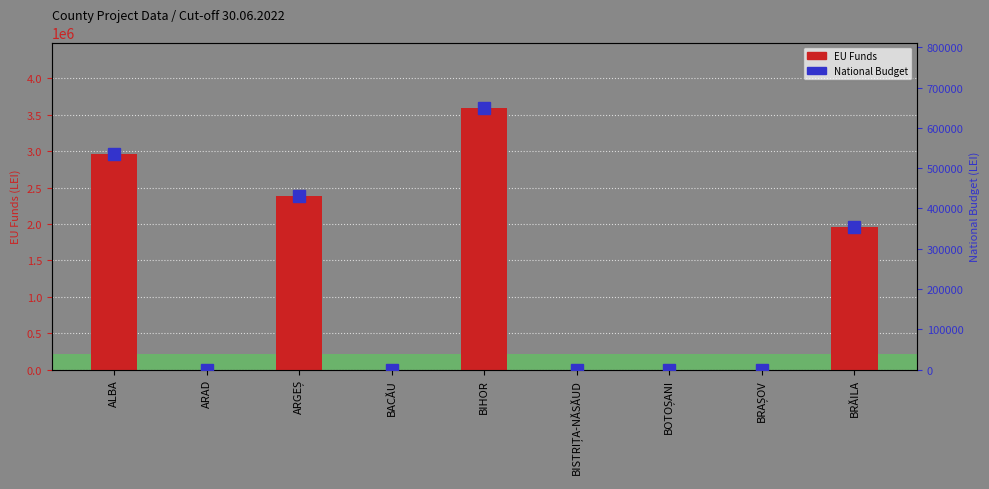

Reading left to right, list all the values displayed in this chart.

EU Funds: ALBA=2961561.8	ARAD=0.0	ARGEȘ=2381109.8	BACĂU=0.0	BIHOR=3594591.1	BISTRIȚA-NĂSĂUD=0.0	BOTOȘANI=0.0	BRAȘOV=0.0	BRĂILA=1961277.5
National Budget: ALBA=535175.7	ARAD=0.0	ARGEȘ=430283.8	BACĂU=0.0	BIHOR=649568.6	BISTRIȚA-NĂSĂUD=0.0	BOTOȘANI=0.0	BRAȘOV=0.0	BRĂILA=354417.0